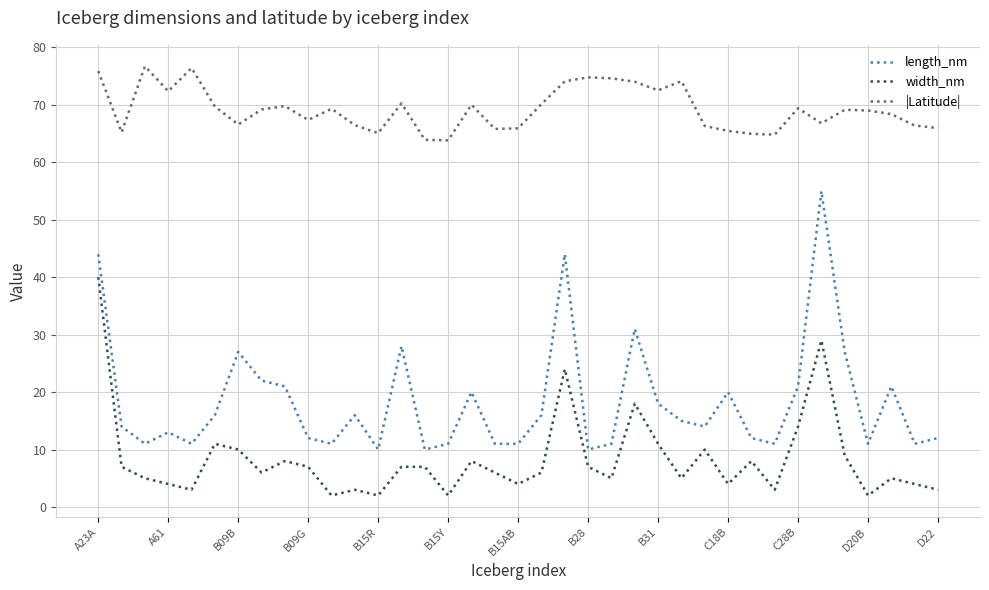

What is the difference between the maximum and minimum values in the |Latitude| series?

12.9